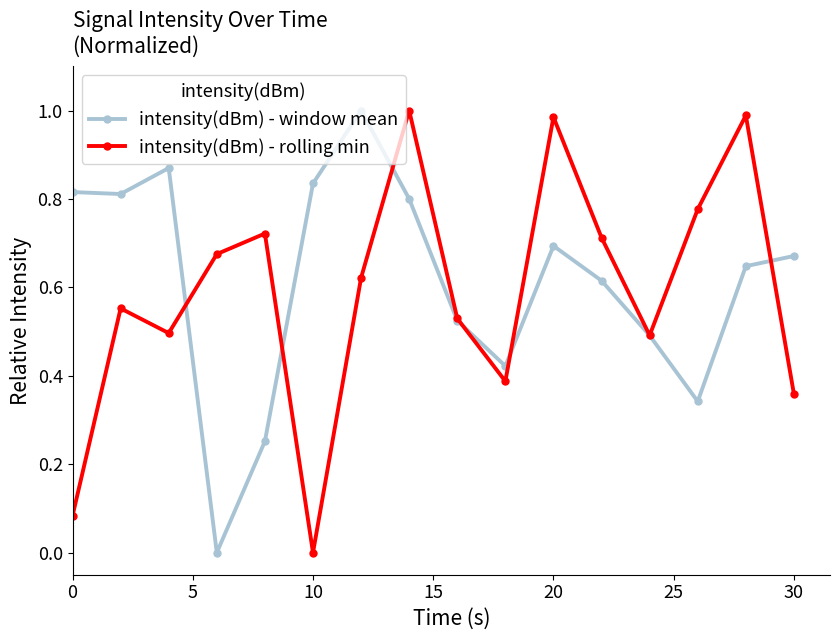

How many lines are shown in the chart?

2